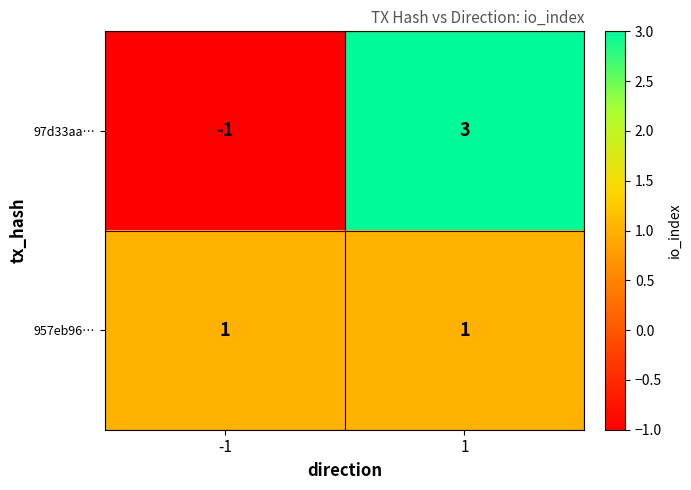

What is the difference between the maximum and minimum values in the 97d33aa… series?

4